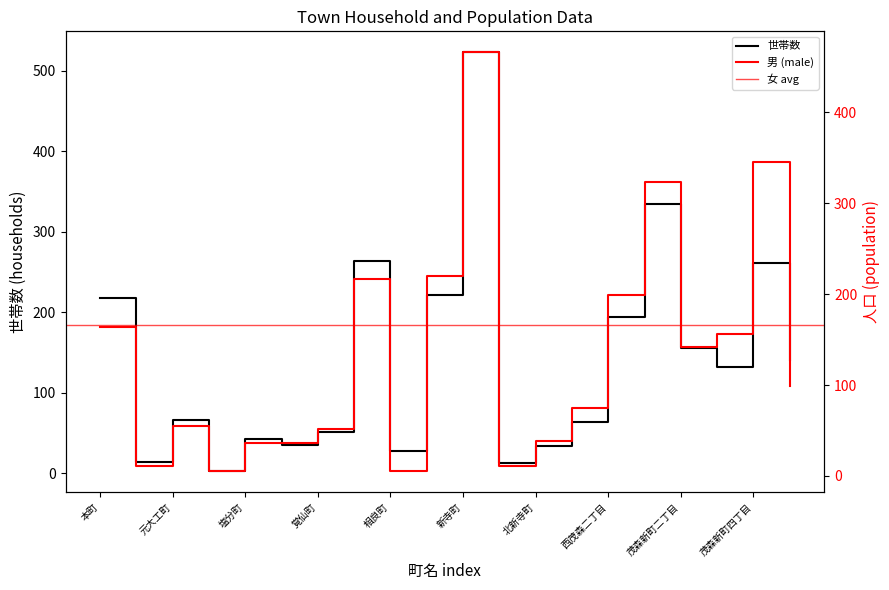

What is the maximum value shown in the chart?

523